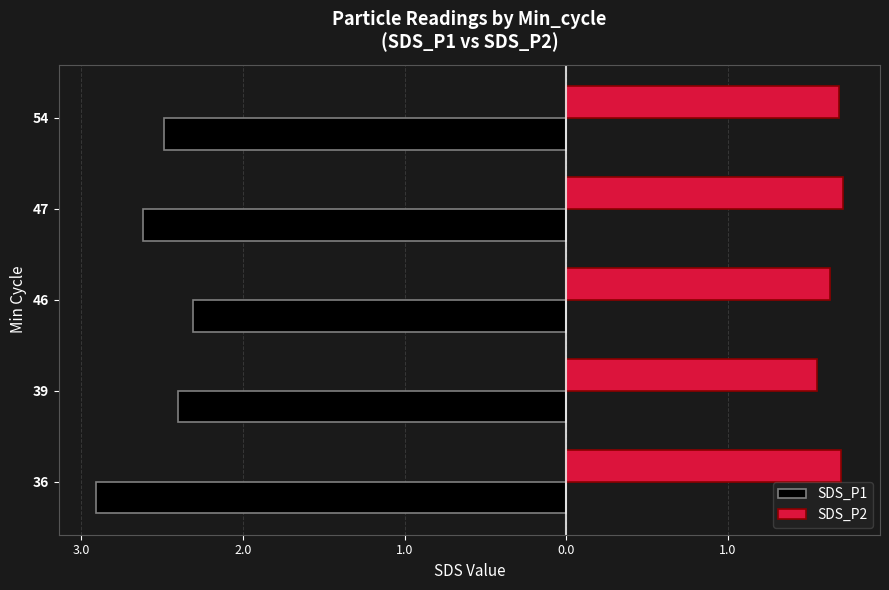

What are all the series names shown in the legend?

SDS_P1, SDS_P2